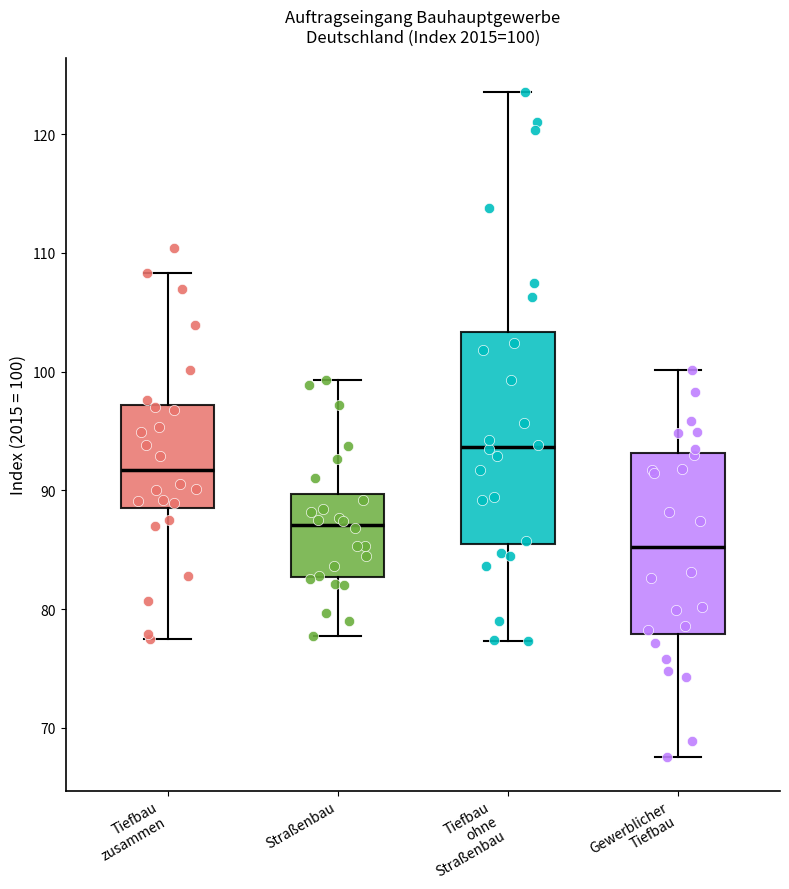

Which box's median line is the highest?

Tiefbau ohne Straßenbau